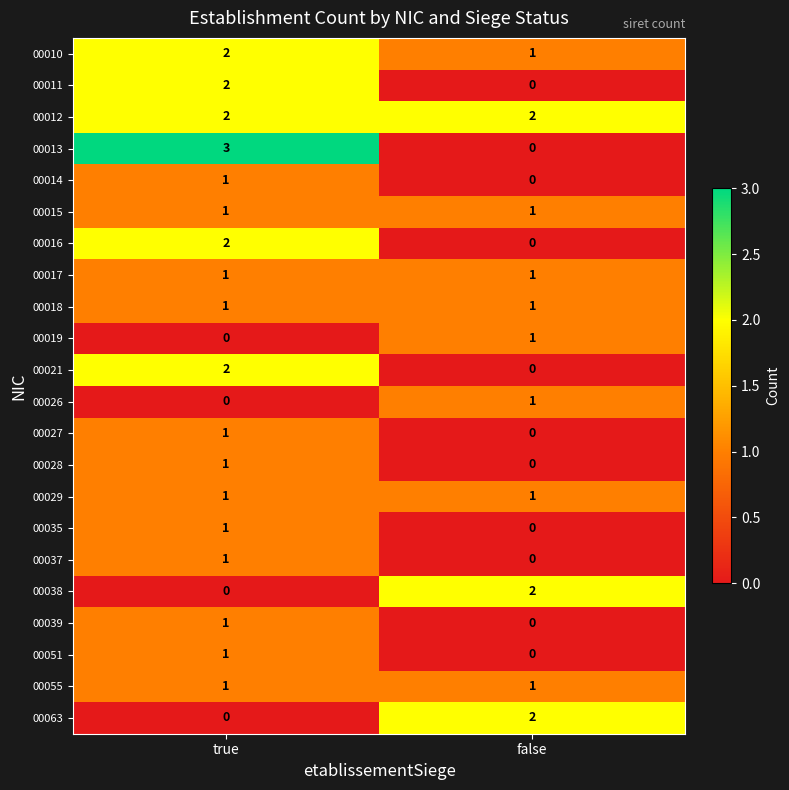

Which series has the largest total across all categories?

00012